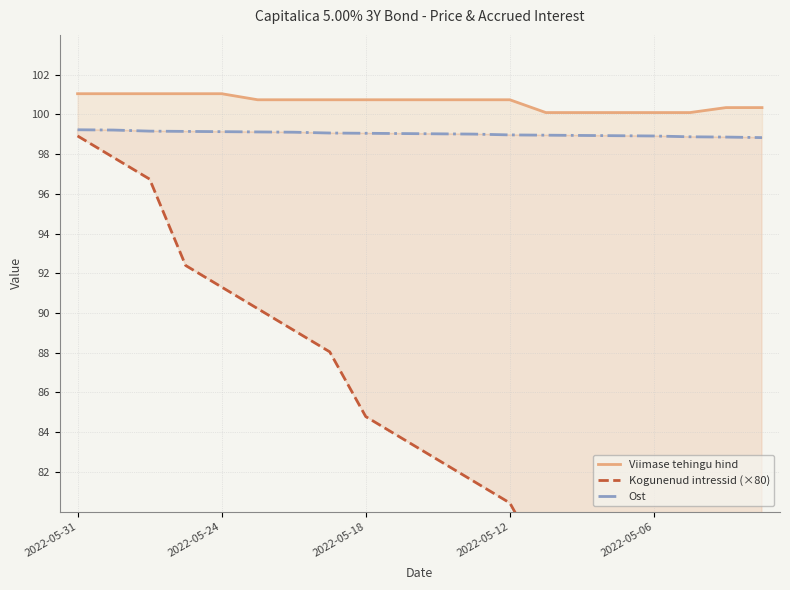

Which series changed the most between 2022-05-06 and 17?

Kogunenud intressid (×80)